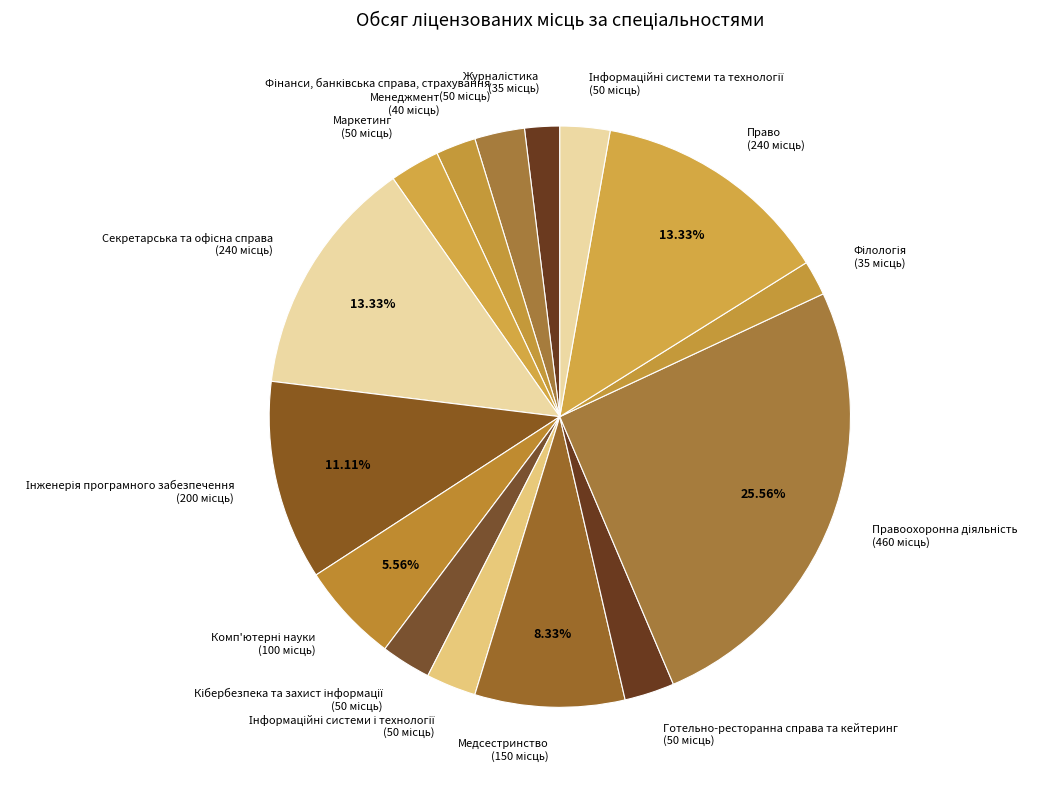

Is there any slice that represents more than half of the pie?

No